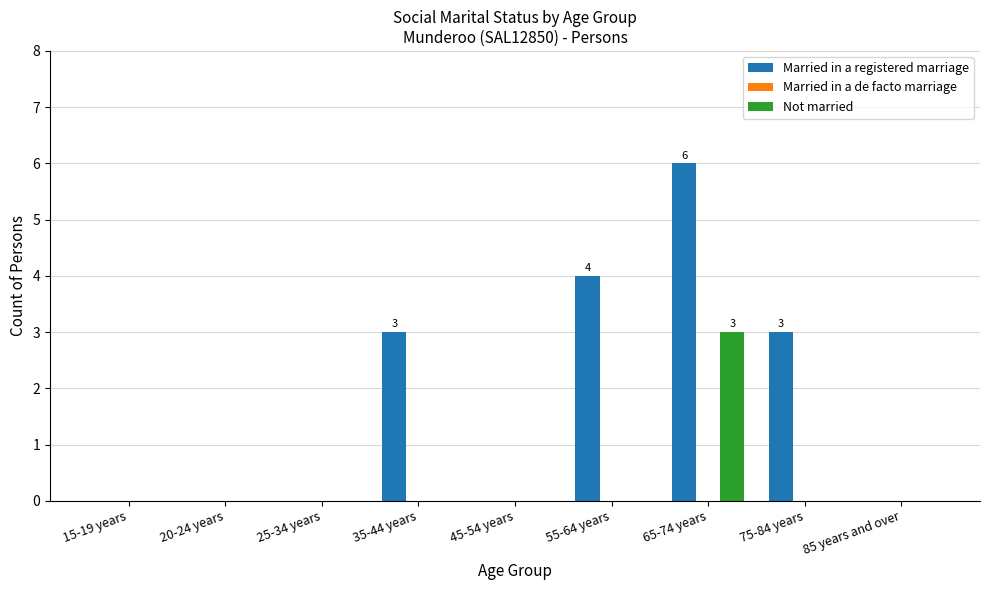

Is the value of Married in a registered marriage at 45-54 years greater than the value of Not married at 65-74 years?

No